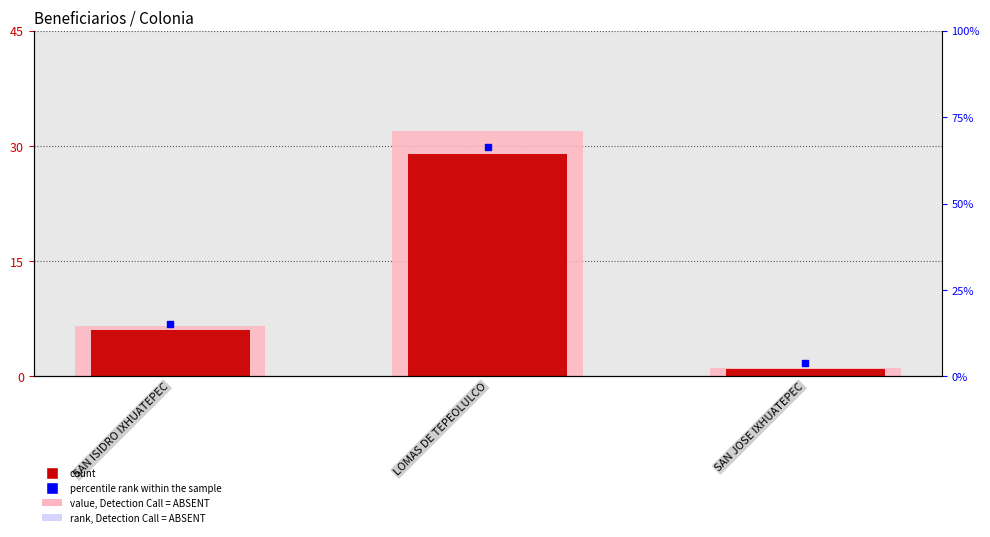

At how many categories does at least one series exceed 27?

1